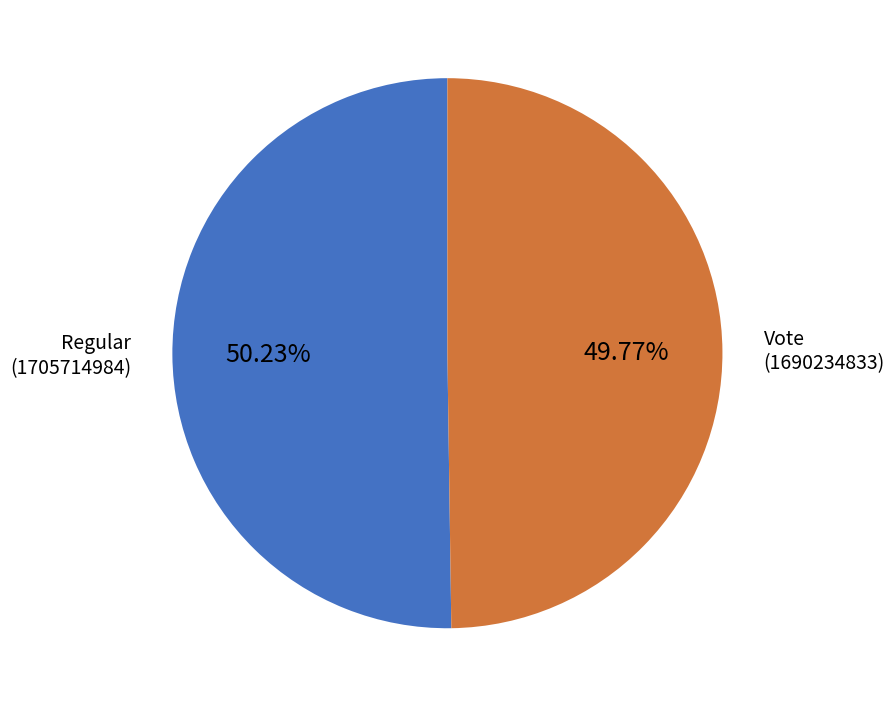

Approximately how many times larger is the value at Vote (1690234833) compared to Regular (1705714984)?

1.0